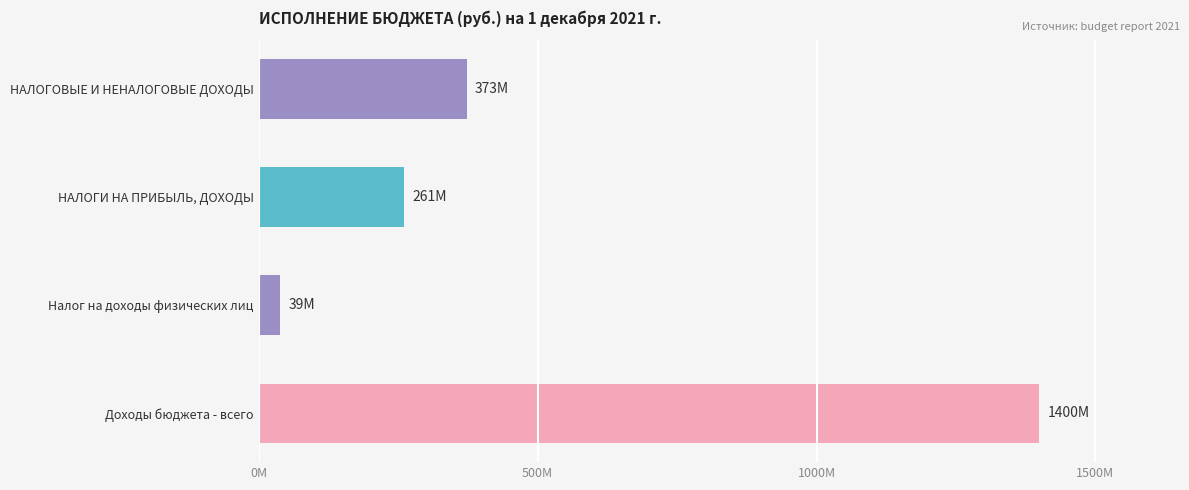

Rank the categories by value from highest to lowest.

Доходы бюджета - всего, НАЛОГОВЫЕ И НЕНАЛОГОВЫЕ ДОХОДЫ, НАЛОГИ НА ПРИБЫЛЬ, ДОХОДЫ, Налог на доходы физических лиц